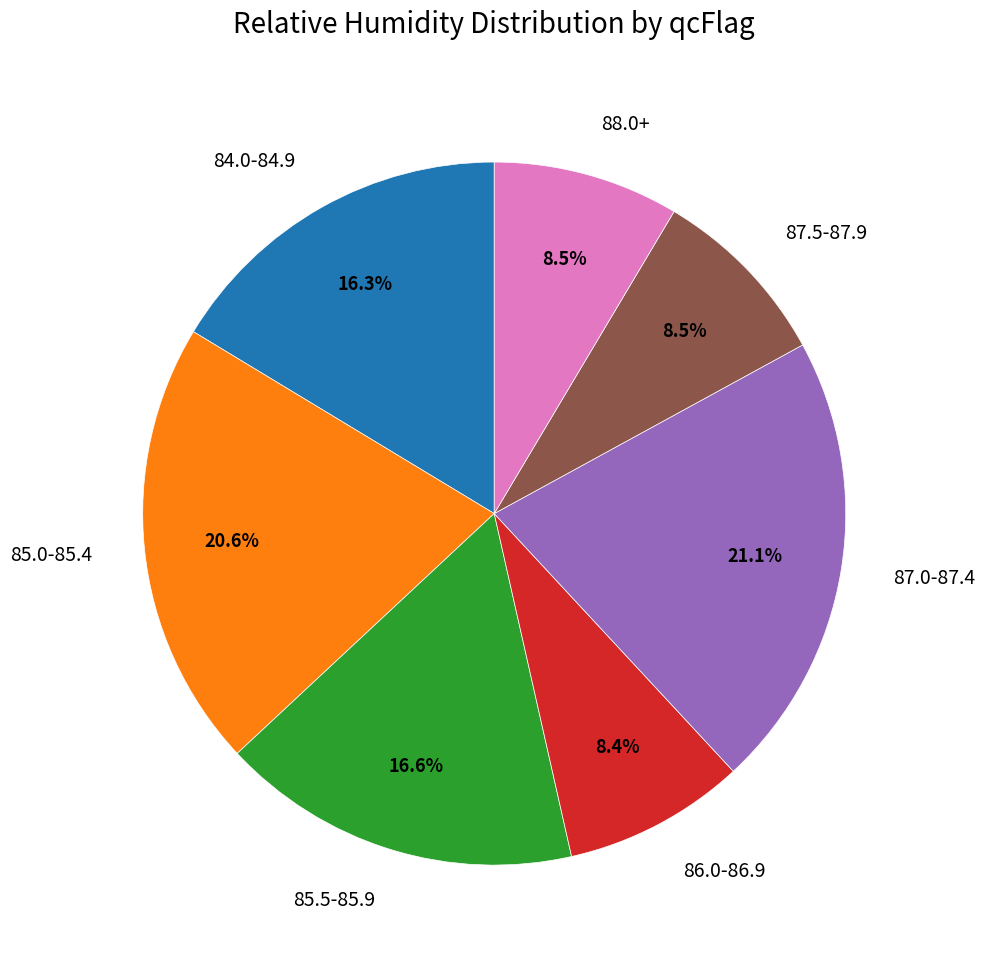

Is there any slice that represents more than half of the pie?

No